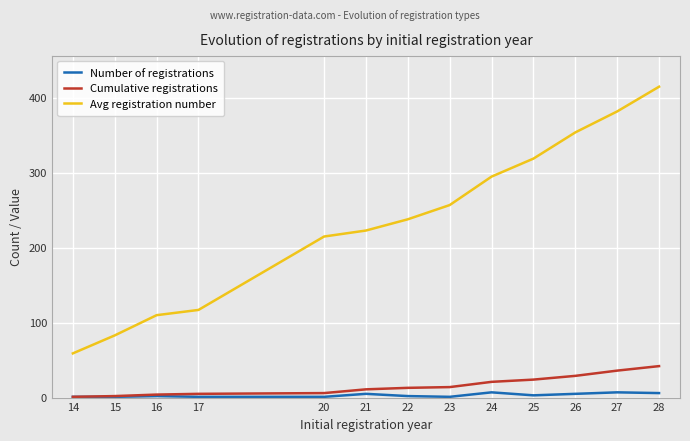

Is this an area chart (filled region under the line)?

No